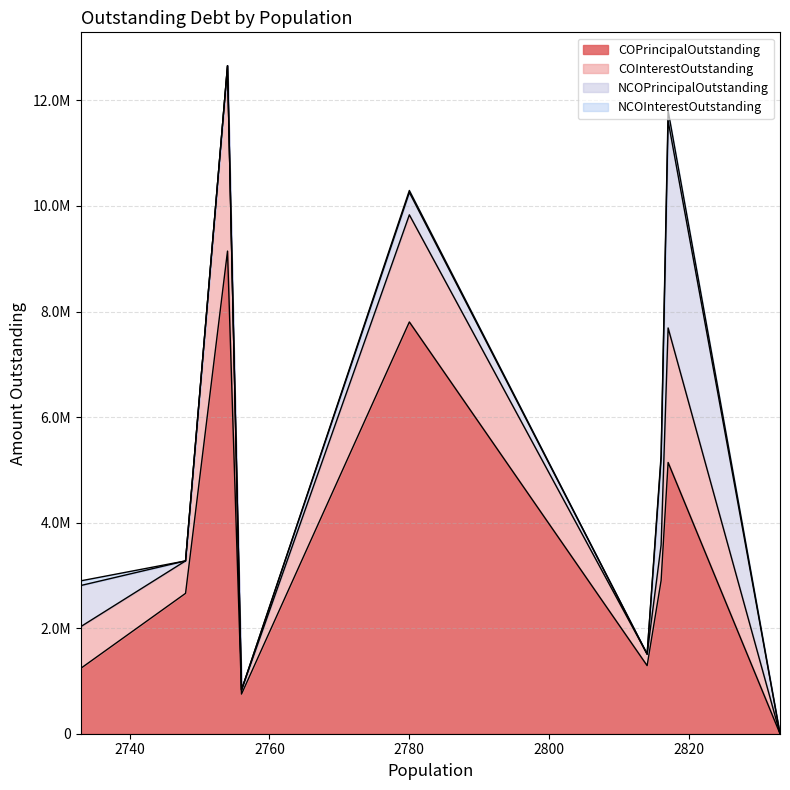

Rank the series at 2754 from lowest to highest value.

NCOPrincipalOutstanding, NCOInterestOutstanding, COInterestOutstanding, COPrincipalOutstanding